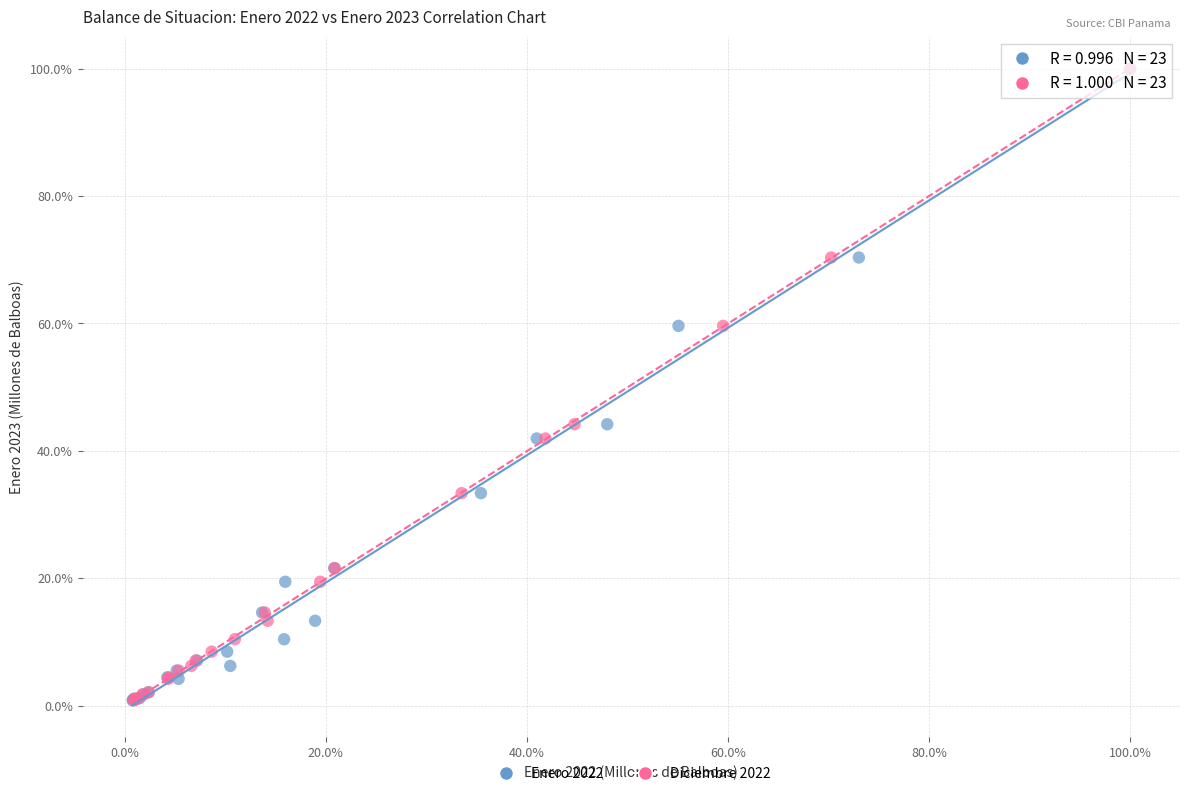

What are all the series names shown in the legend?

Enero 2022, Diciembre 2022